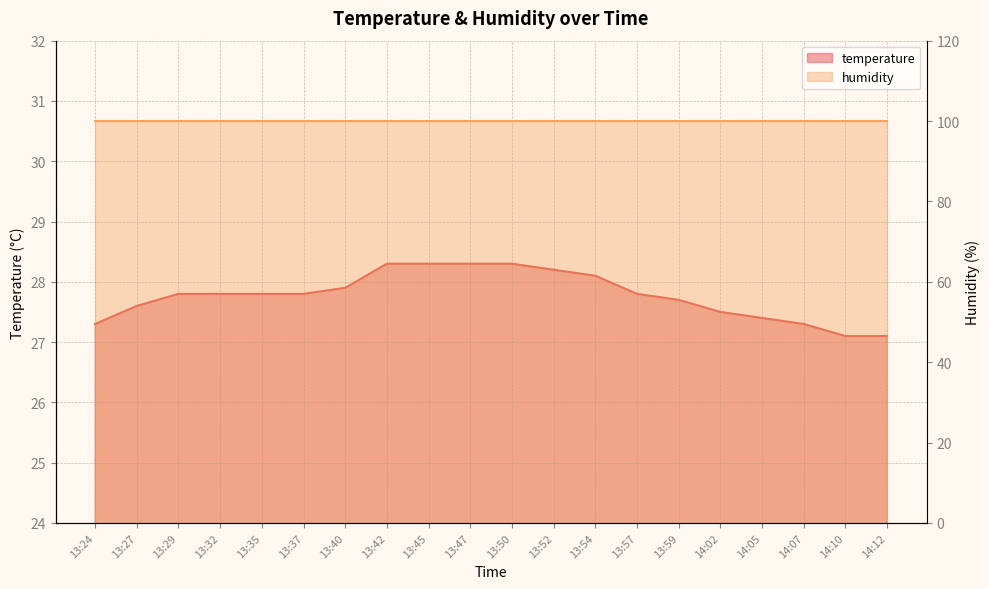

What is the greatest value displayed?

28.3